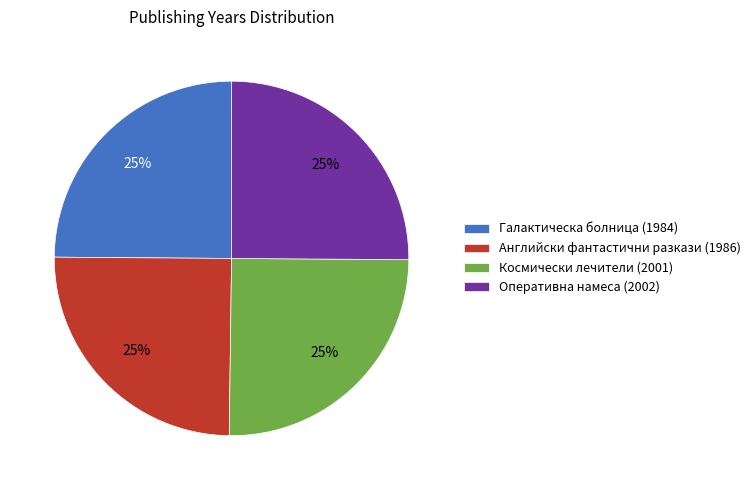

Count the number of slices in the pie.

4